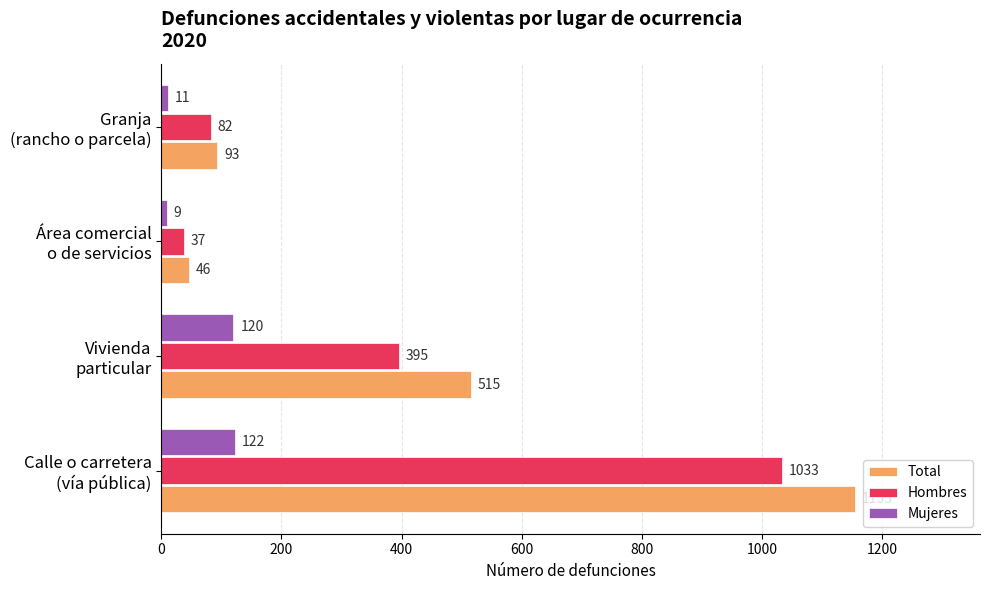

Rank the series by their maximum value, from lowest to highest.

Mujeres, Hombres, Total